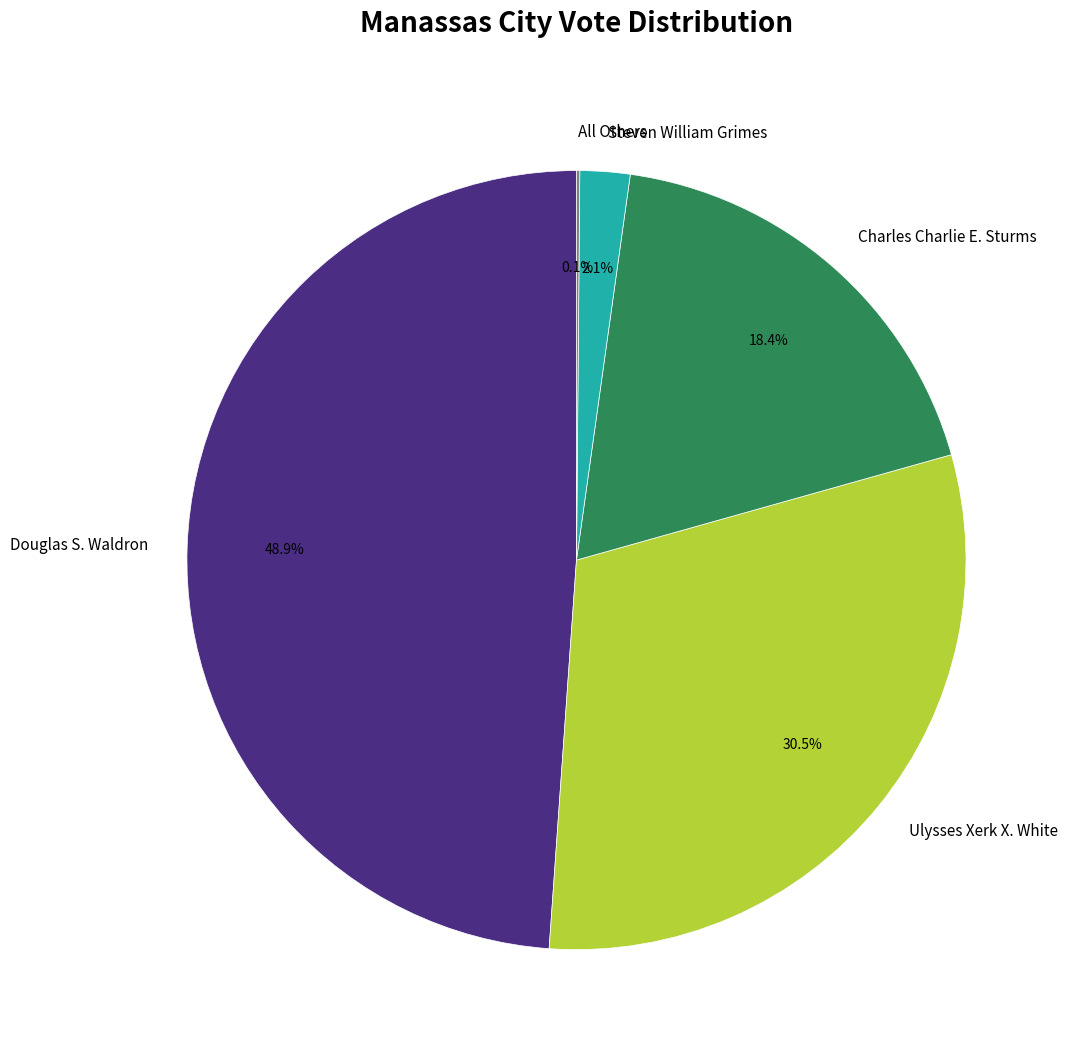

To the nearest percent, what is the difference between the largest and smallest slice percentages?

49%